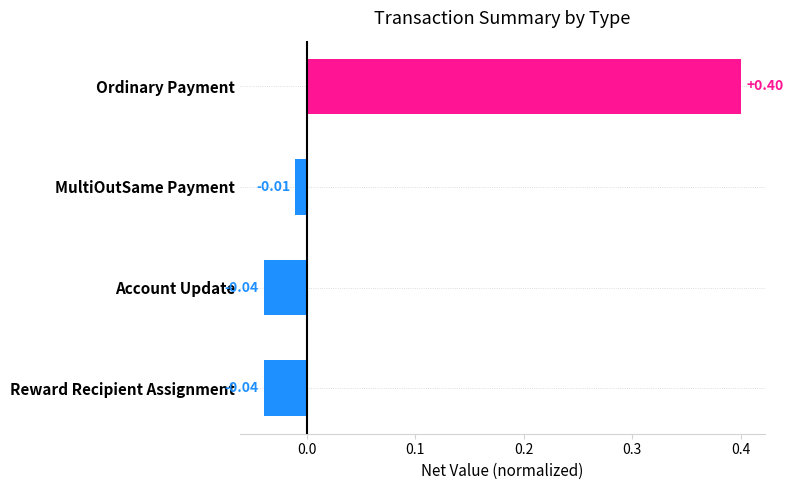

What is the greatest value displayed?

0.4